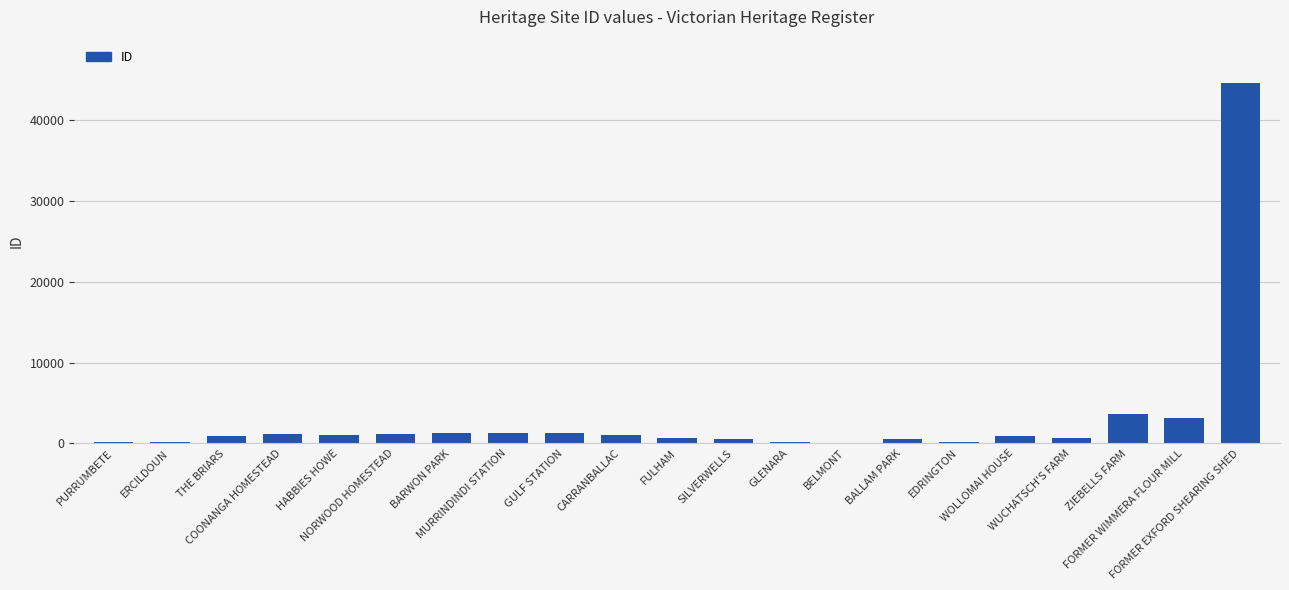

The chart shows a value of 148 at EDRINGTON. True or false?

True